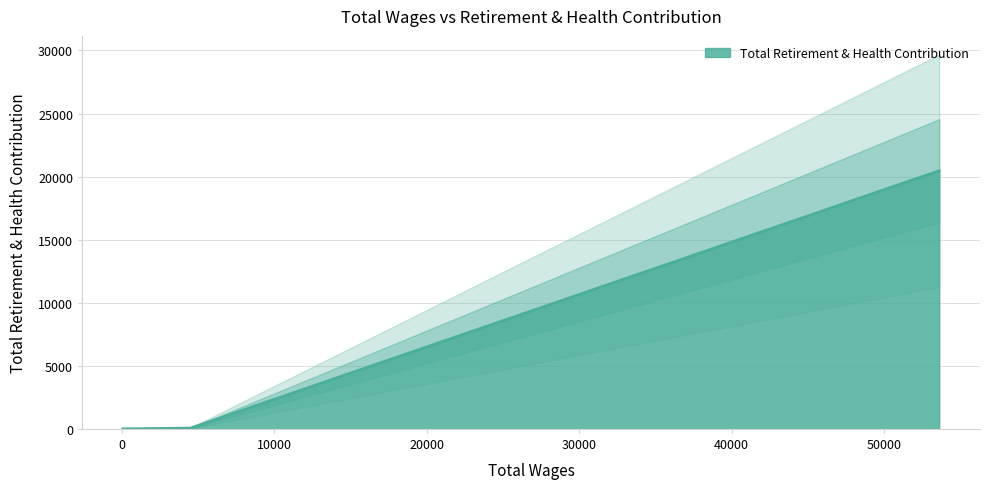

At which category does the chart reach its peak across all series?

53602.0